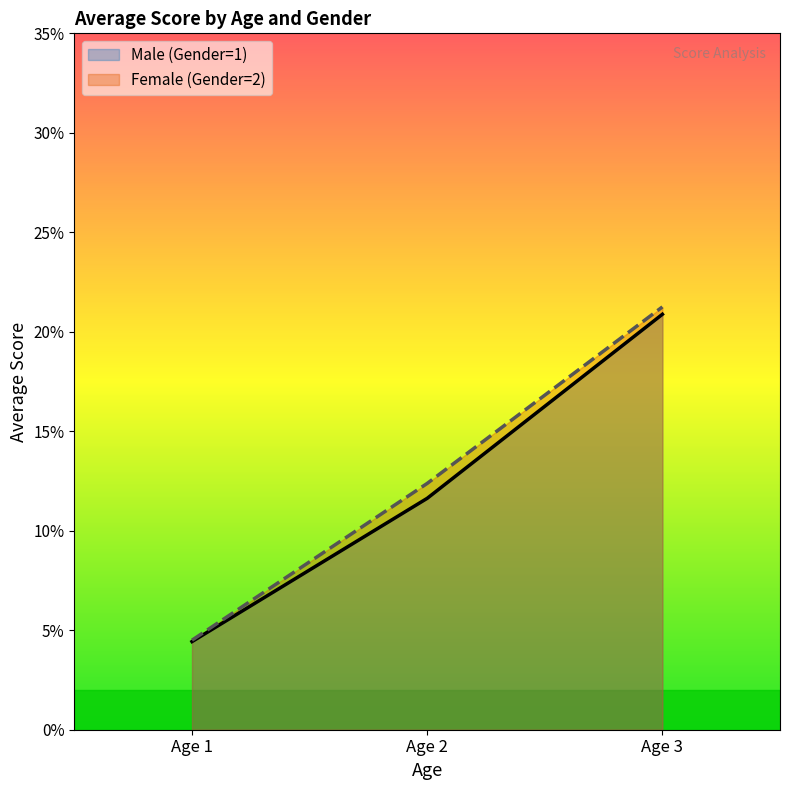

Reading left to right, list all the values displayed in this chart.

Male (Gender=1): 0.0	0.1	0.2
Female (Gender=2): 0.0	0.1	0.2